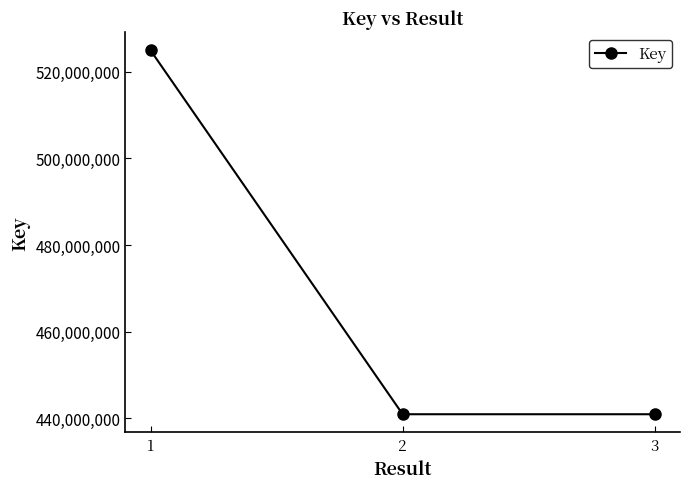

Between 2 and 1, which is larger?

1